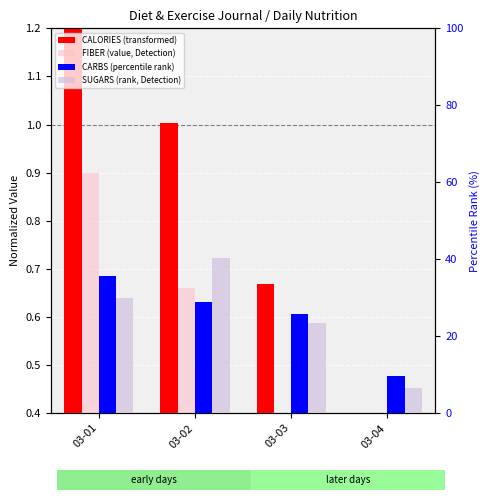

List the series in order of their peak value, highest first.

SUGARS (rank, Detection), CARBS (percentile rank), CALORIES (transformed), FIBER (value, Detection)